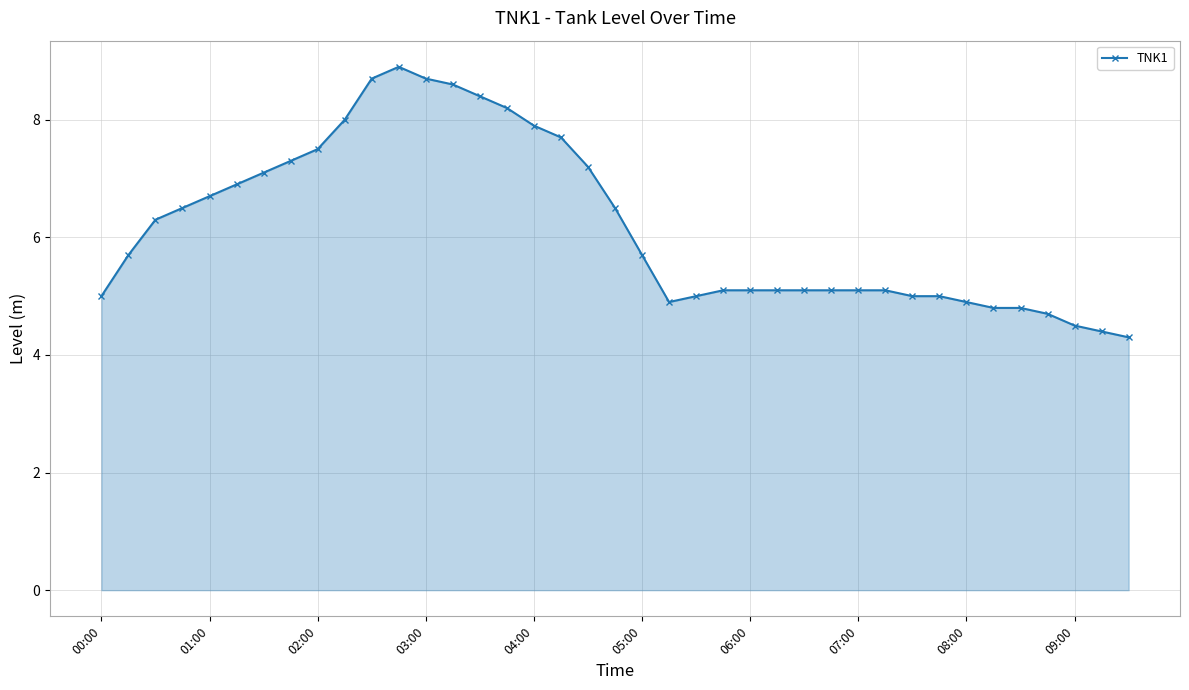

What is the average value?

6.2